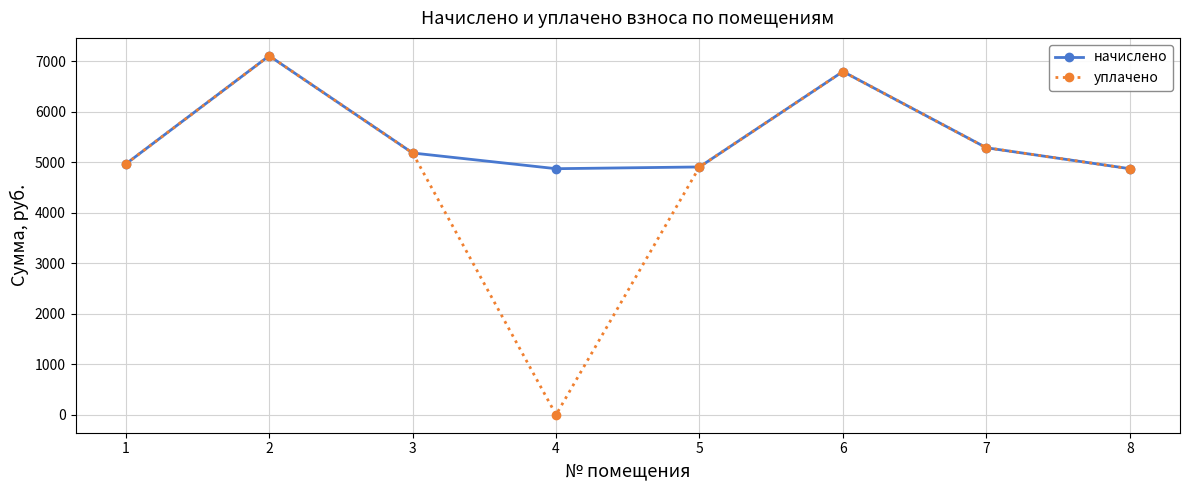

The начислено series shows 4907.5 at 5. True or false?

True